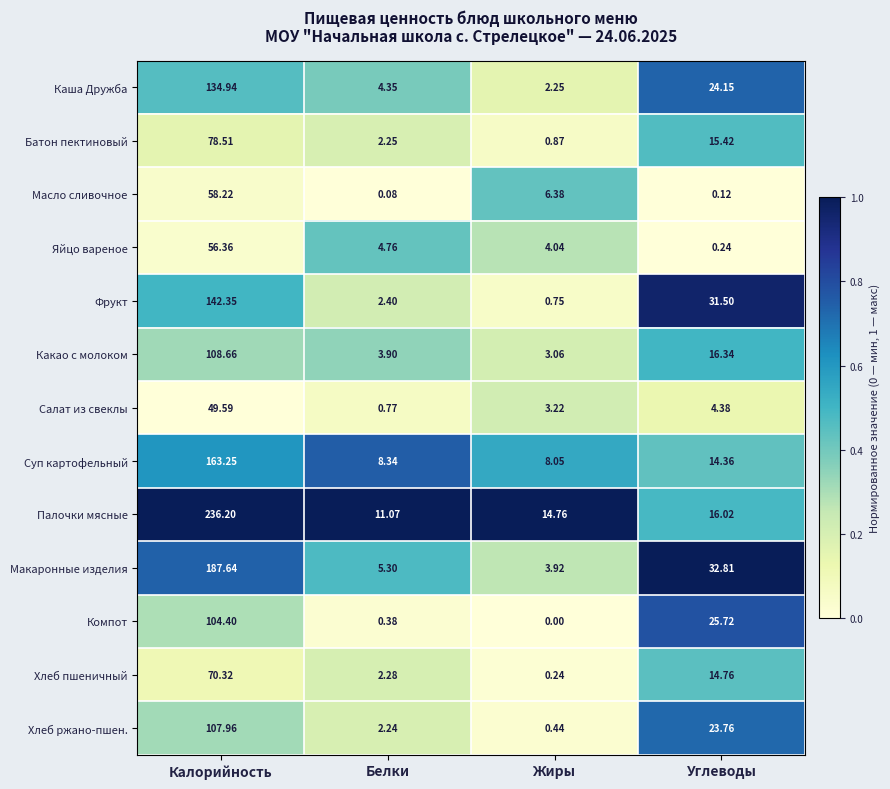

At Жиры, list the series in order from smallest to largest.

Компот, Хлеб пшеничный, Хлеб ржано-пшен., Фрукт, Батон пектиновый, Каша Дружба, Какао с молоком, Салат из свеклы, Макаронные изделия, Яйцо вареное, Масло сливочное, Суп картофельный, Палочки мясные